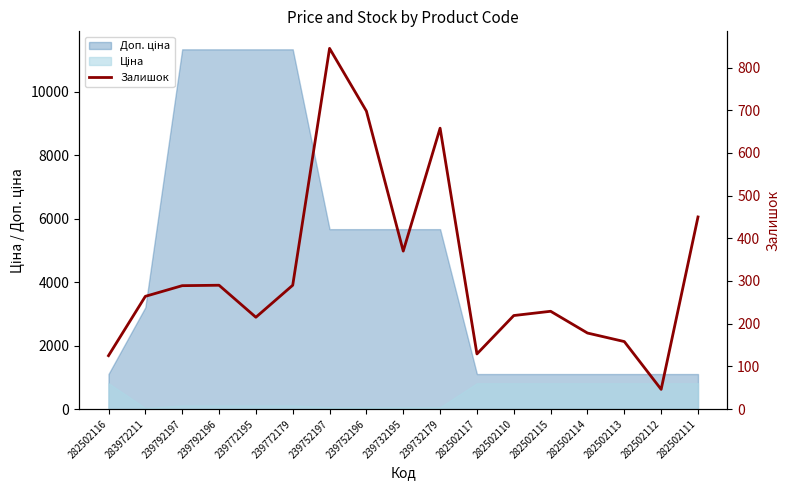

How many points are higher than both their immediate neighbors (excluding endpoints)?

4